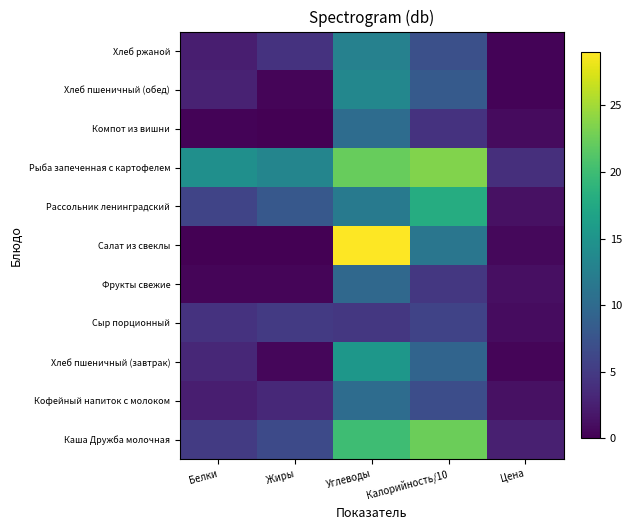

How many distinct data groups are displayed?

11